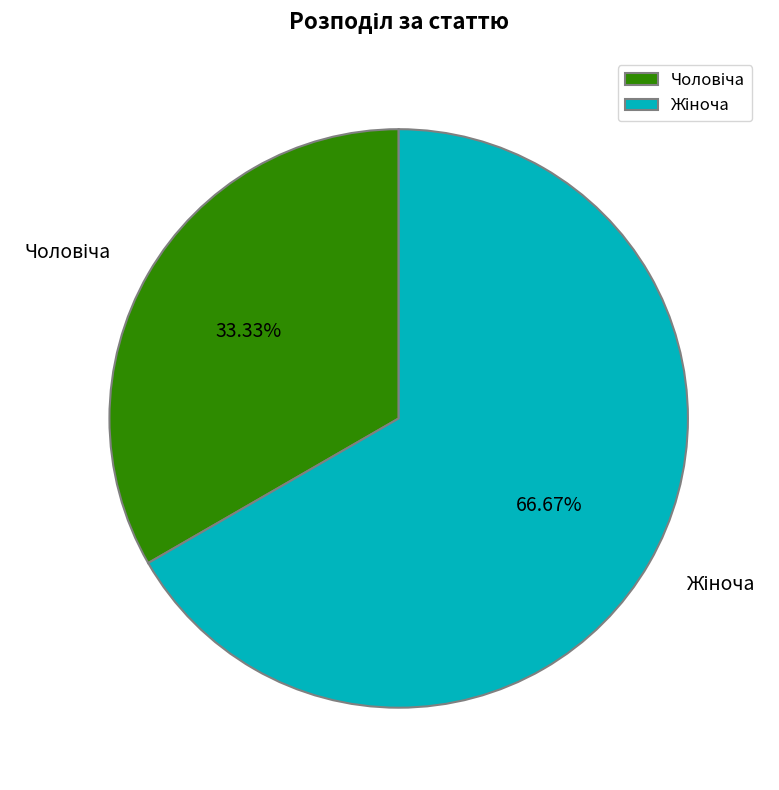

Does any single category account for the majority?

Yes